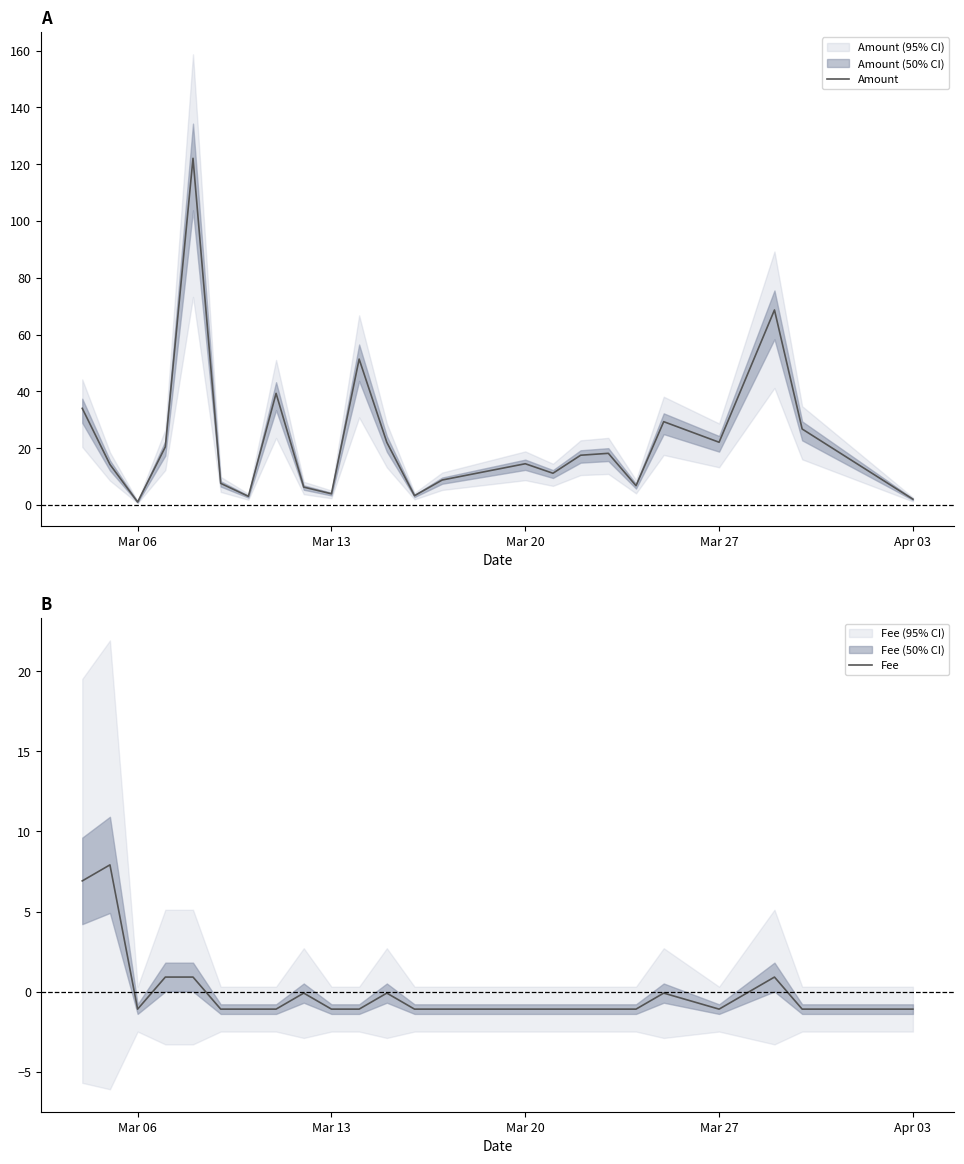

Reading left to right, what are all the values shown in this chart?

Amount: 34.0	14.2	1.0	20.4	122.1	7.6	3.0	39.3	6.3	3.9	51.4	22.0	3.2	8.8	14.5	11.1	17.5	18.2	6.8	29.3	22.1	68.7	26.7	2.0
Fee: 6.9	7.9	-1.1	0.9	0.9	-1.1	-1.1	-1.1	-0.1	-1.1	-1.1	-0.1	-1.1	-1.1	-1.1	-1.1	-1.1	-1.1	-1.1	-0.1	-1.1	0.9	-1.1	-1.1